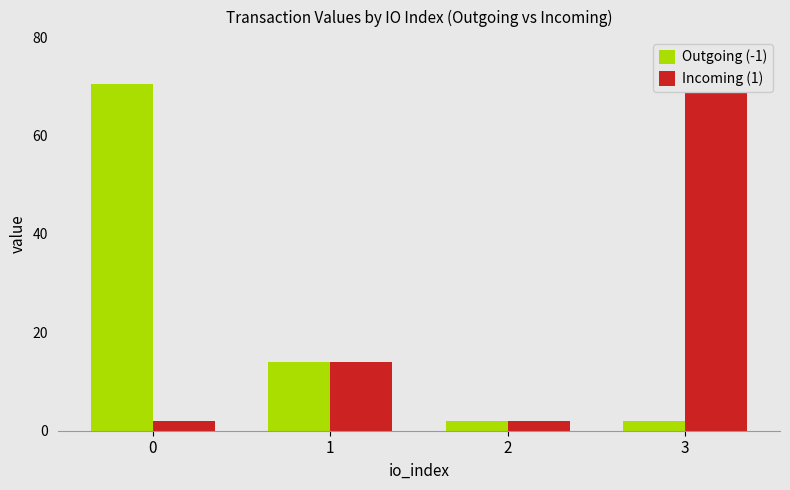

What is the average value of the Incoming (1) series?

22.0